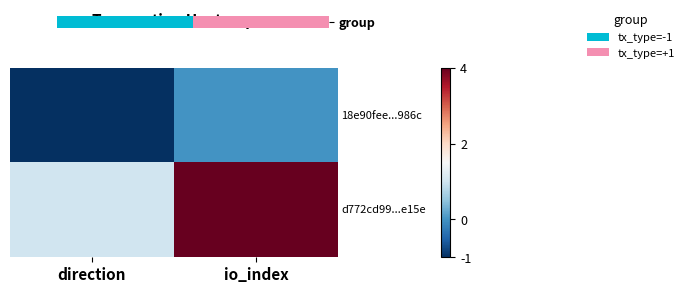

What is the total value across all series at io_index?

5